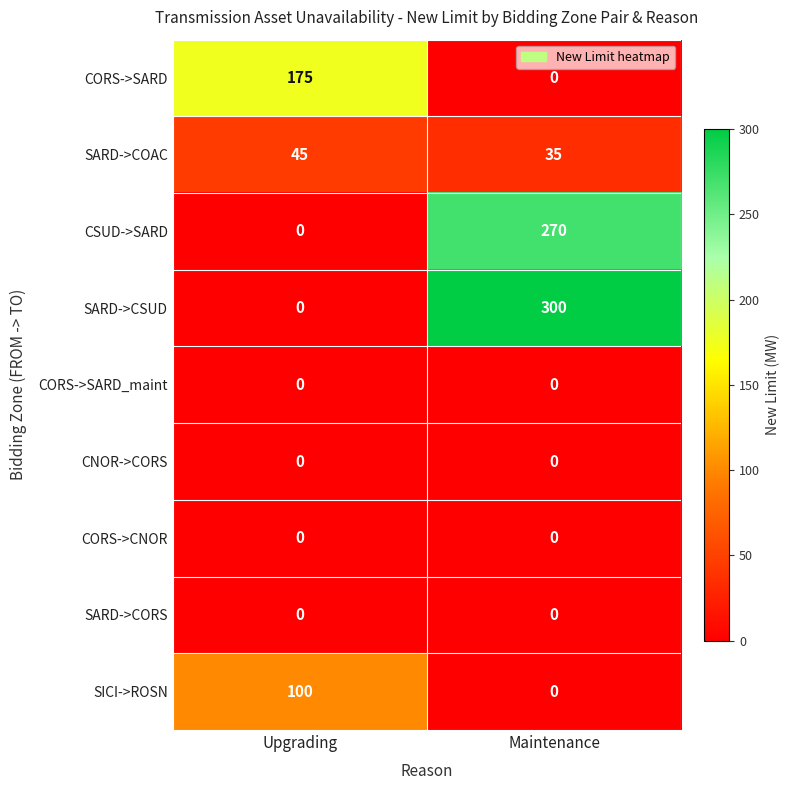

Is it true that CORS->SARD equals 175 at Upgrading?

True